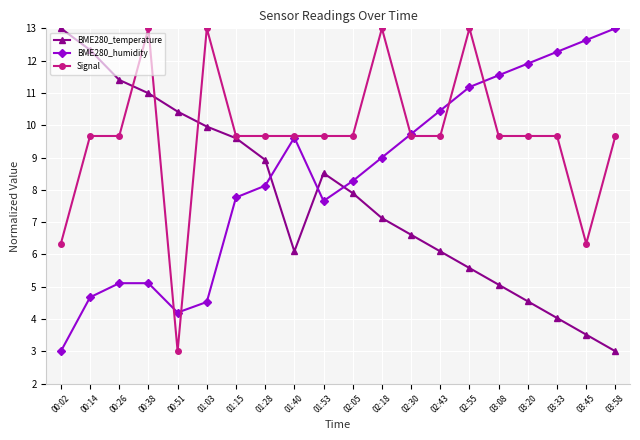

True or false: BME280_humidity and BME280_temperature cross at least once.

True